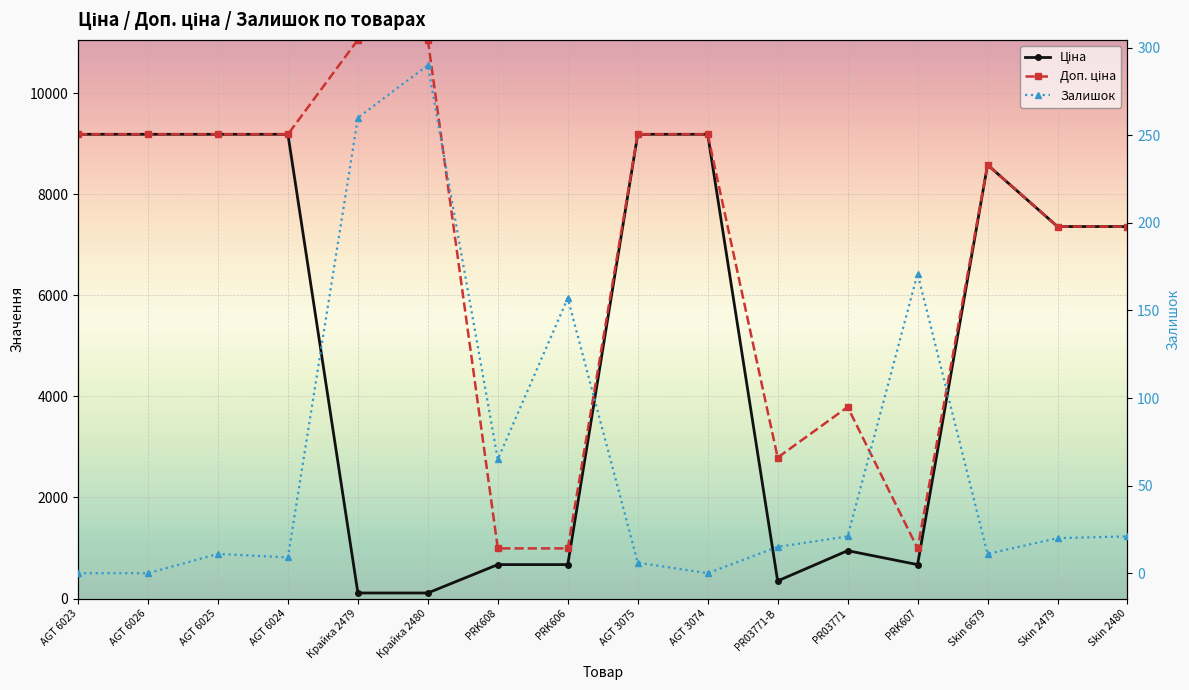

What is the difference between the maximum and second lowest values in the Доп. ціна series?

10062.3